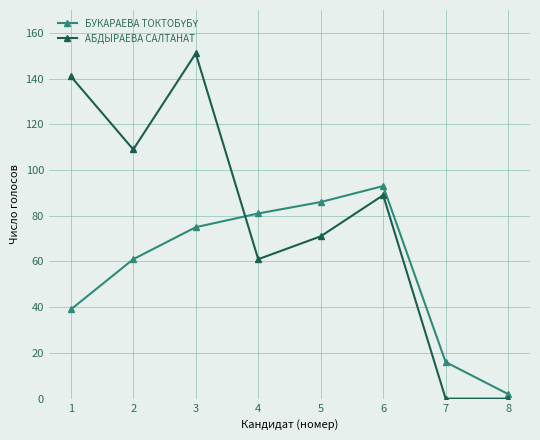

Which series has the widest spread of values?

АБДЫРАЕВА САЛТАНАТ